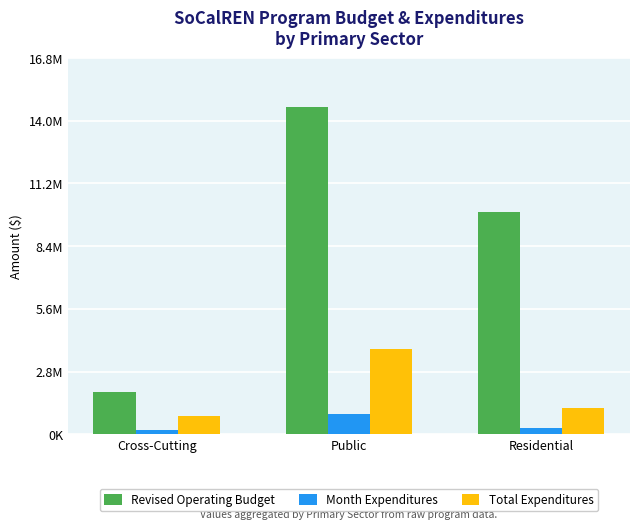

Reading right to left, list all the values displayed in this chart.

Revised Operating Budget: 9926391	14595584	1904597
Month Expenditures: 293426	921644	211426
Total Expenditures: 1182930	3791029	798515